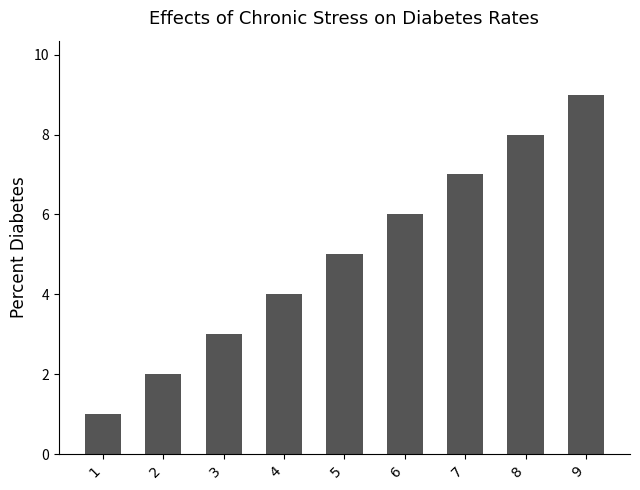

Which label corresponds to the largest value in the chart?

9